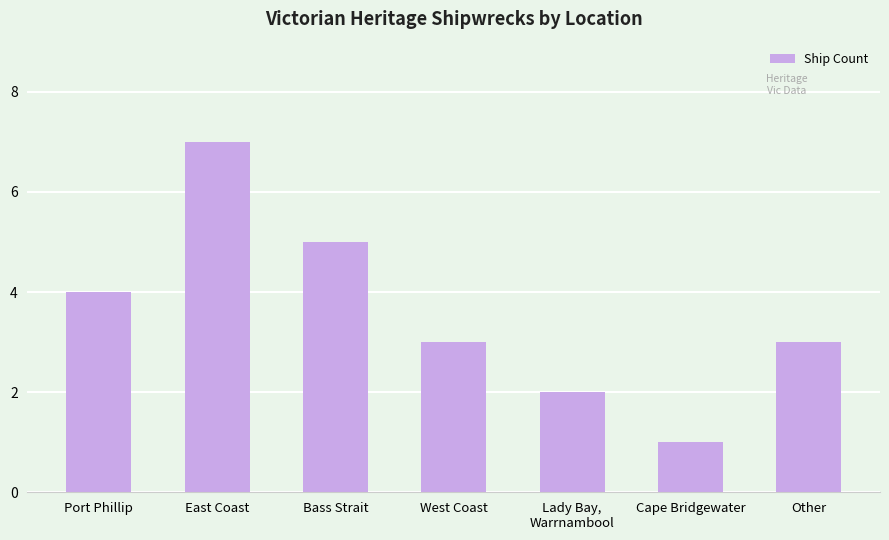

What is the value of the 2nd bar from the left?

7